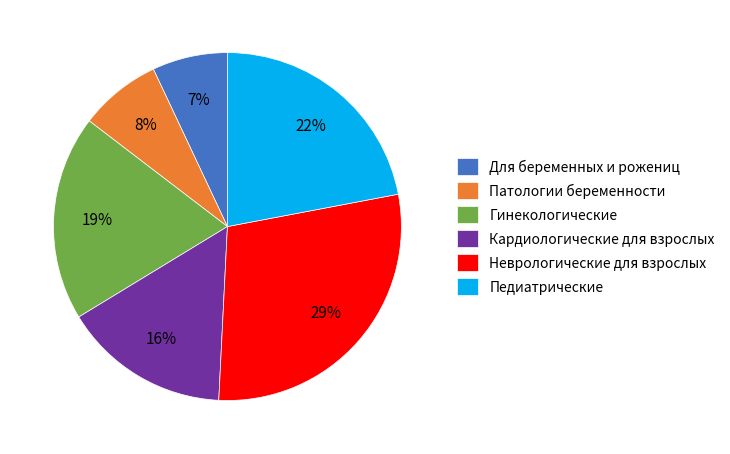

The Для беременных и рожениц slice represents 16% of the pie. True or false?

False